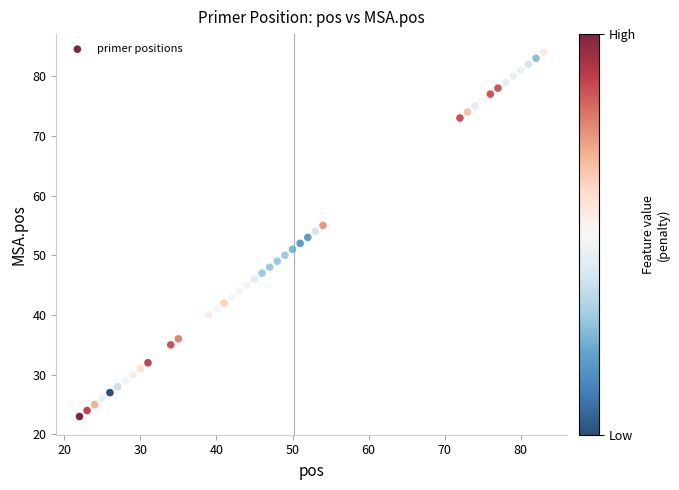

What is the range of X values (max minus min)?

61